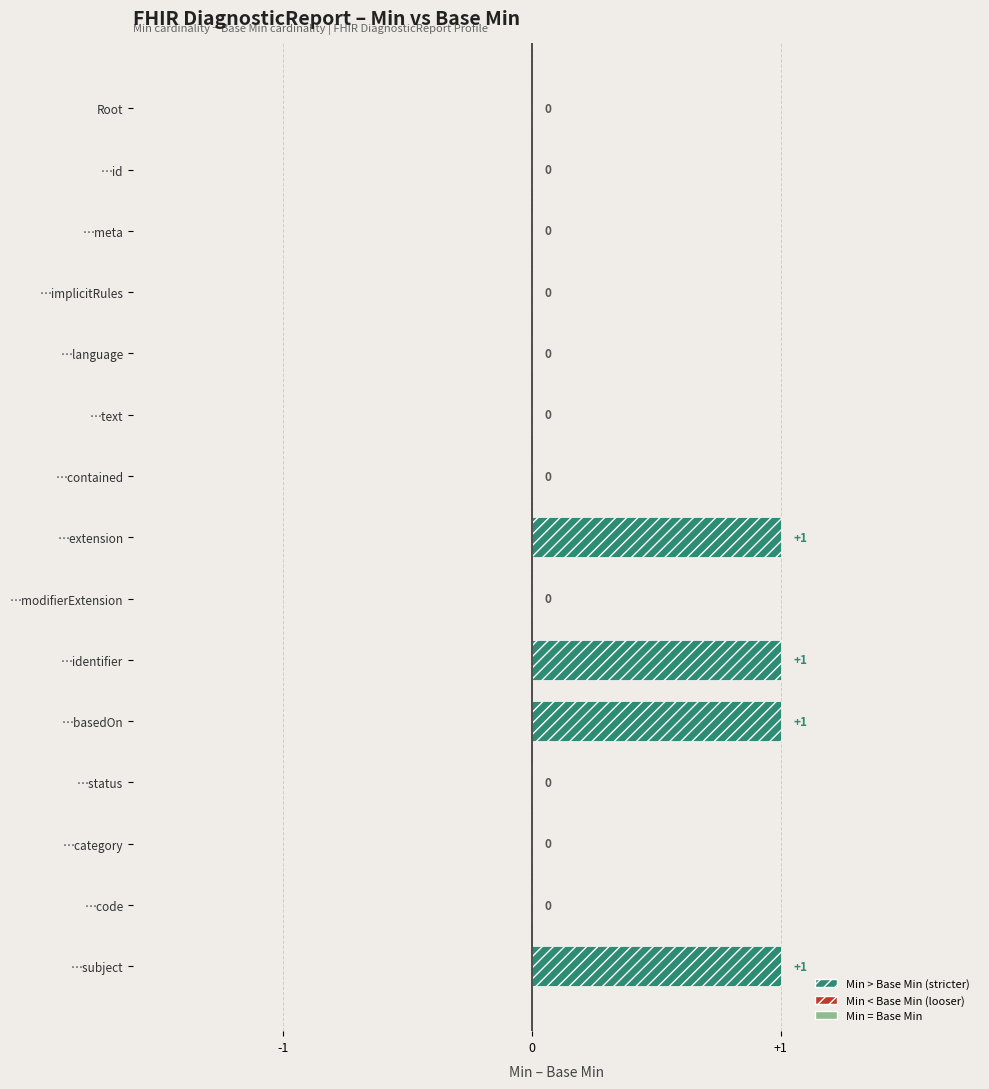

What is the sum of all values?

4